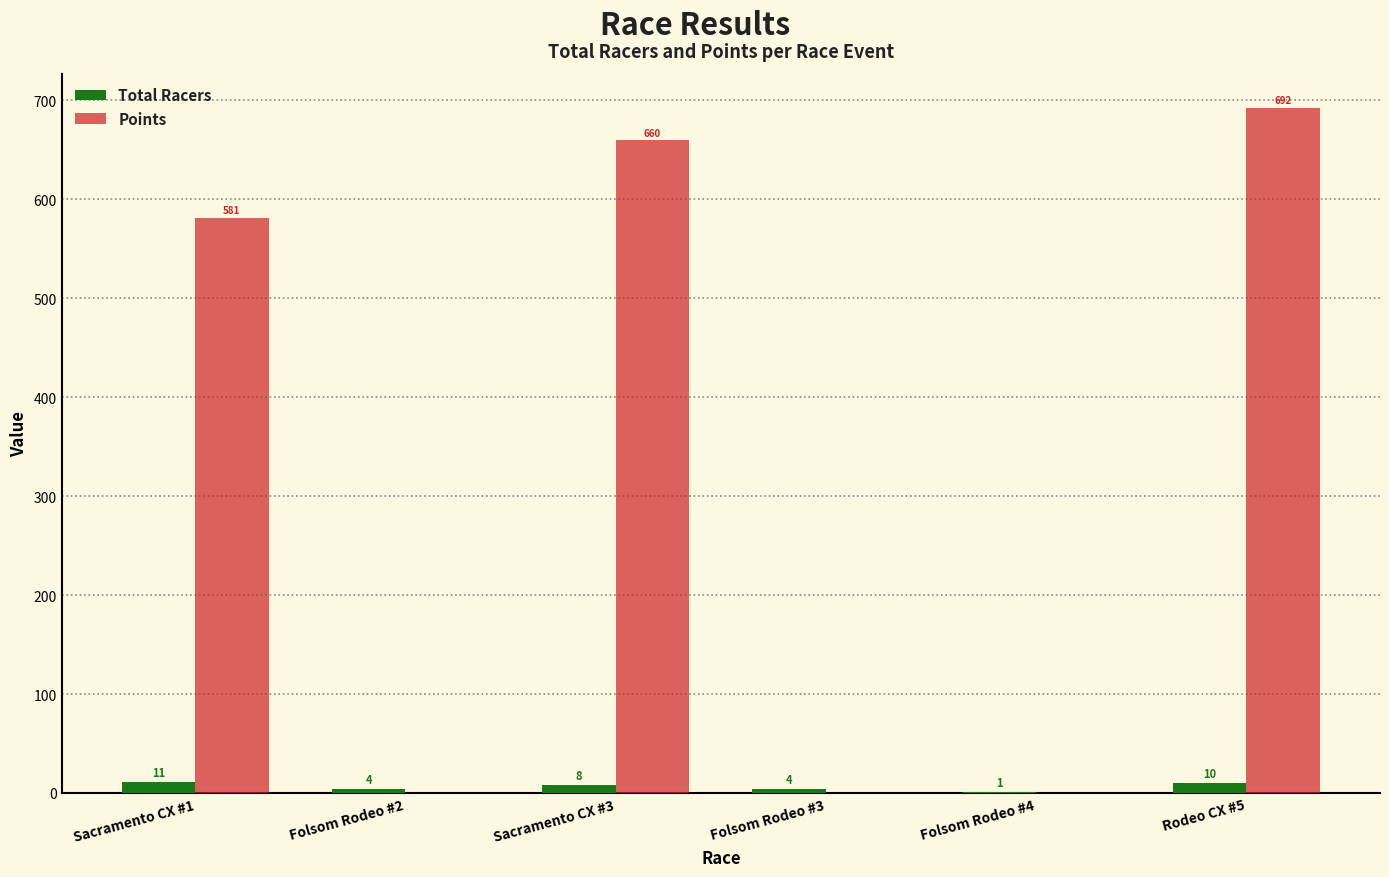

Count the number of categories in the chart.

6